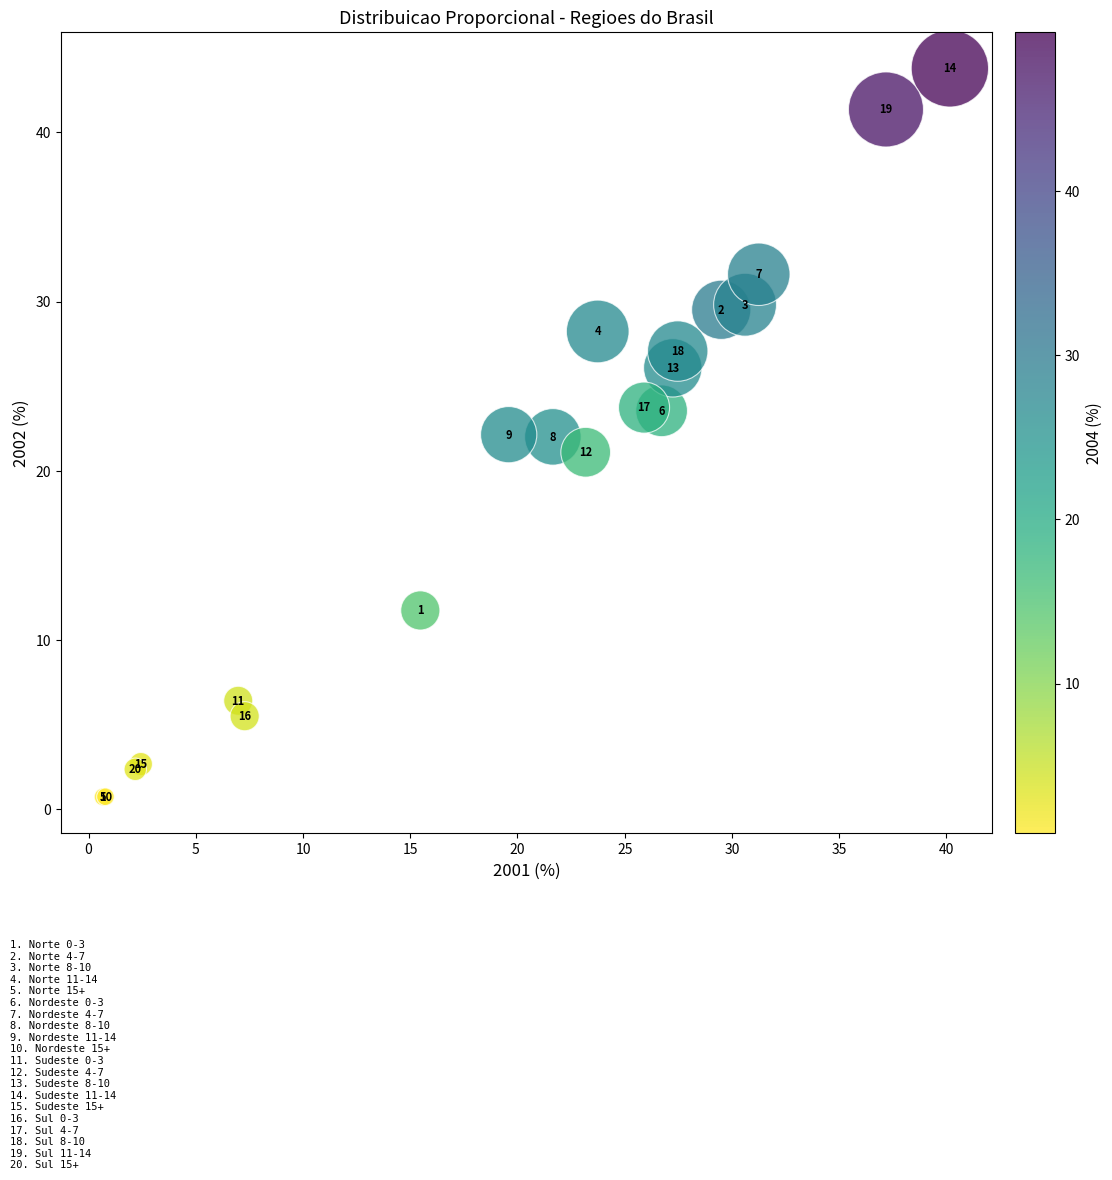

What Y value in the scatter plot is closest to 22?

22.0